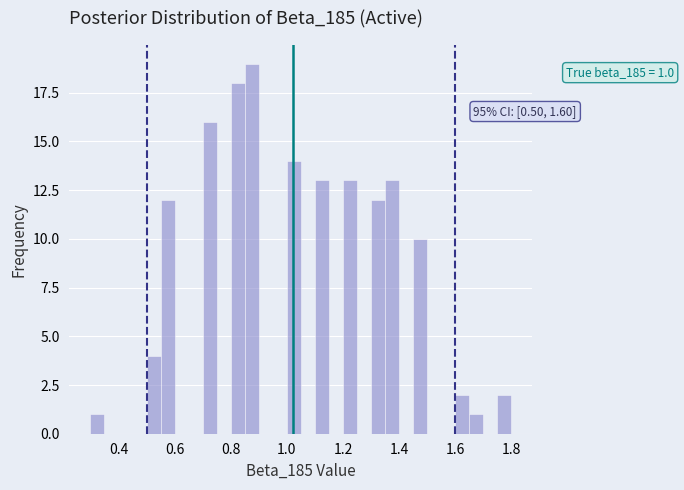

Read against the x-axis, roughly where is the centre of the tallest bar?

0.88